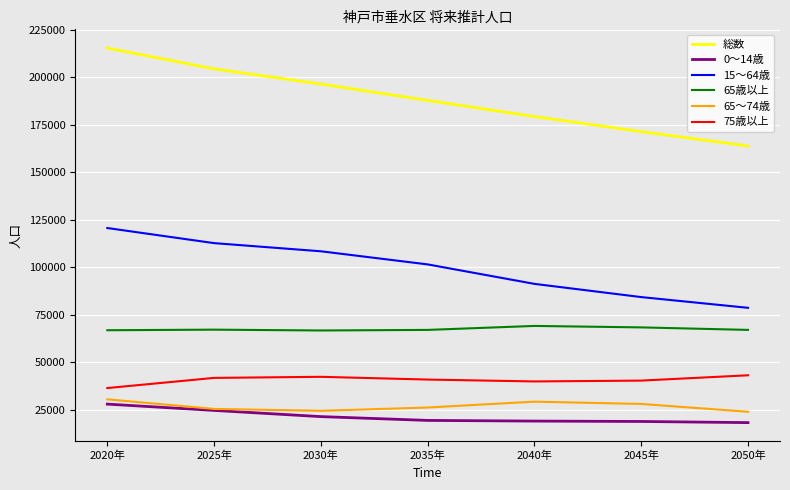

Which category has the highest value in the 総数 series?

2020年